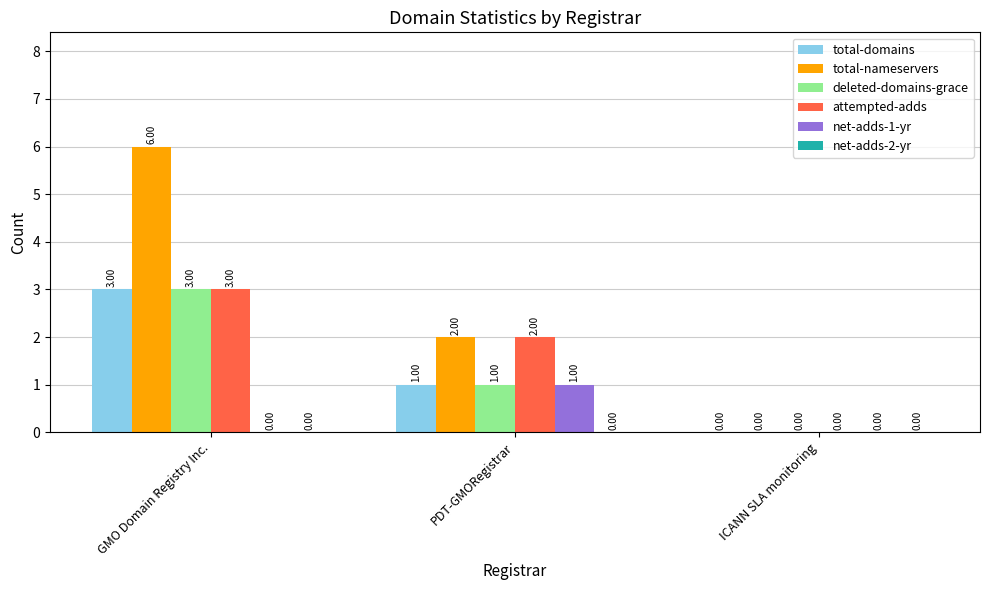

What is the average value of the deleted-domains-grace series?

1